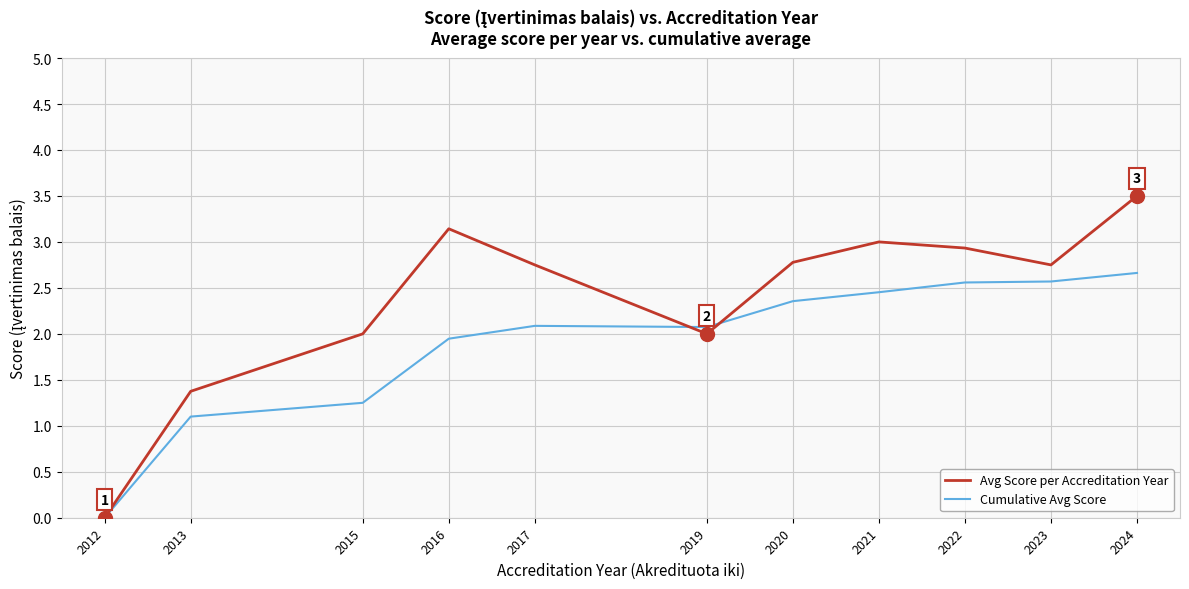

Read the Cumulative Avg Score value at 2020.

2.4